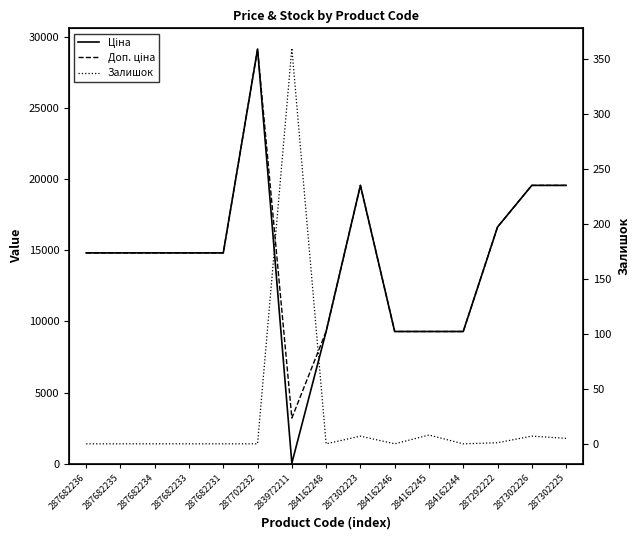

Is the value of Доп. ціна at 287682236 greater than the value of Залишок at 284162246?

Yes